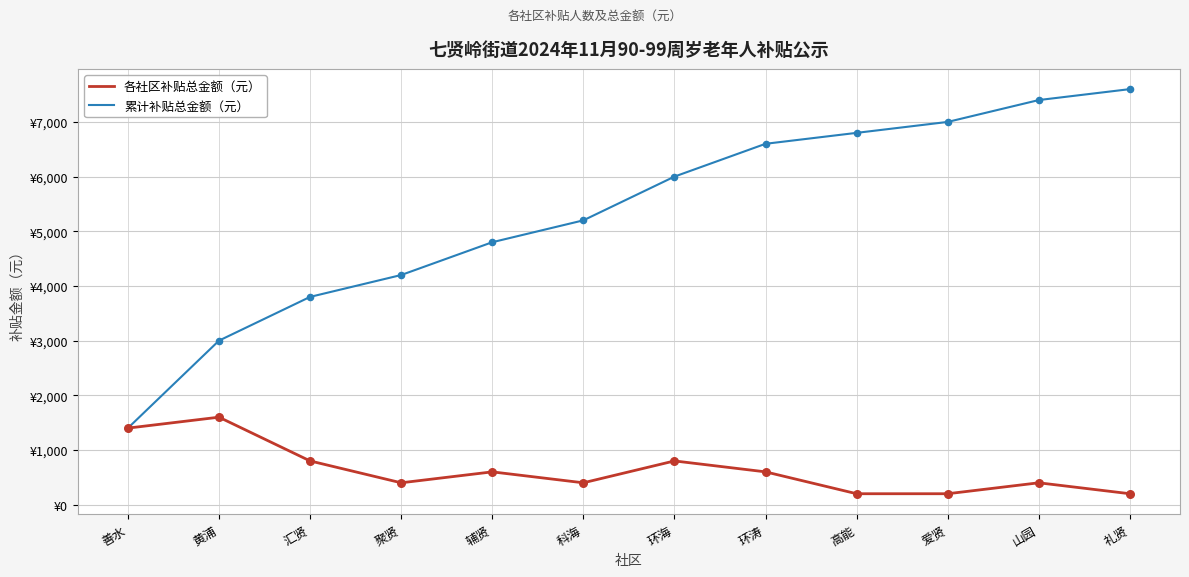

Which series has the largest total across all categories?

累计补贴总金额（元）